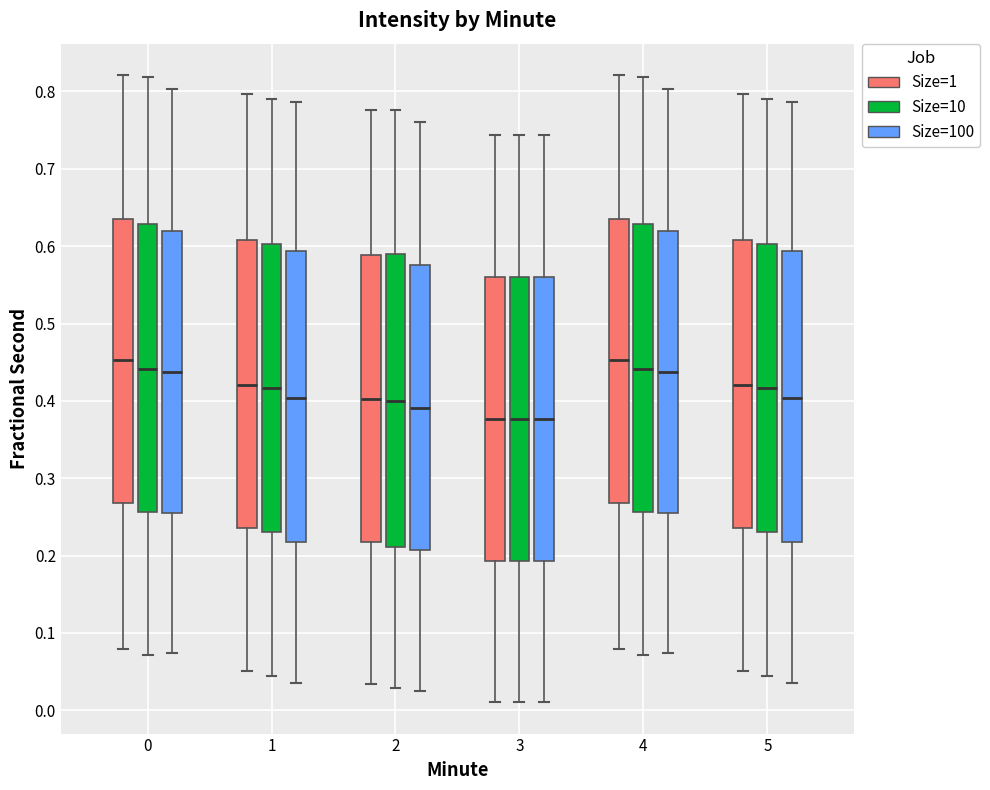

Where does the lower whisker of the box for 5 (Size=1) end on the y-axis? The values are not printed on the chart, so give them approximately, as read against the axis.

0.05